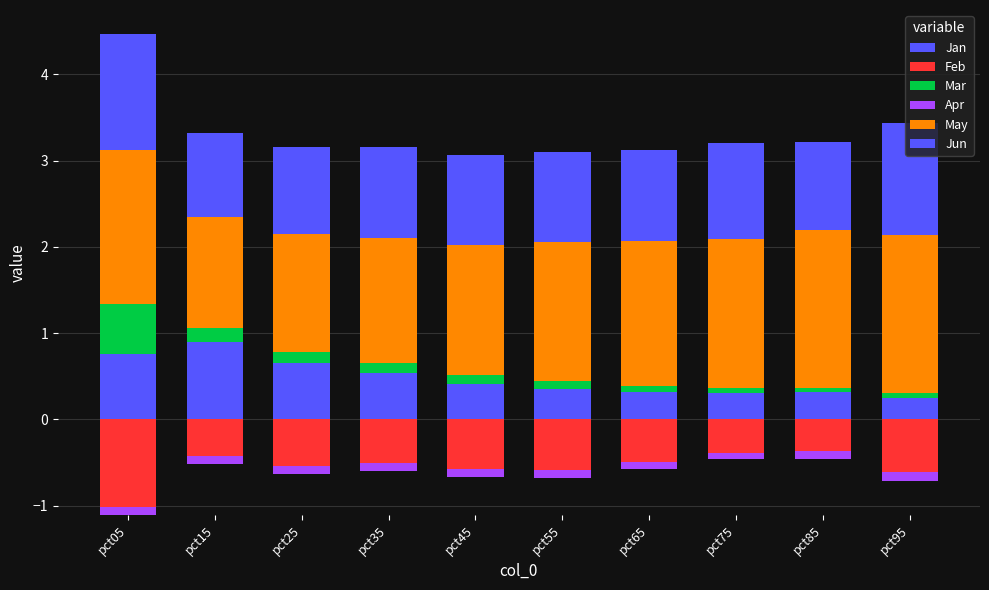

What is the maximum value shown in the chart?

1.8